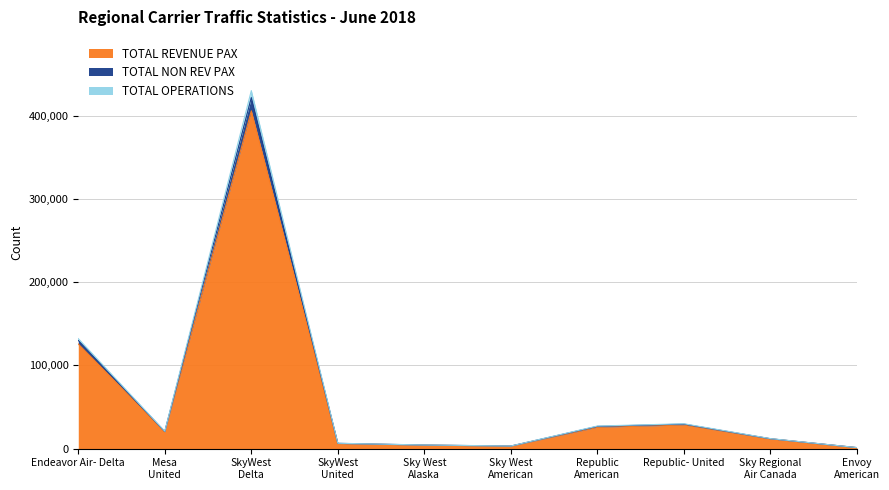

Is it true that TOTAL REVENUE PAX equals 62422 at Endeavor Air- Delta?

False